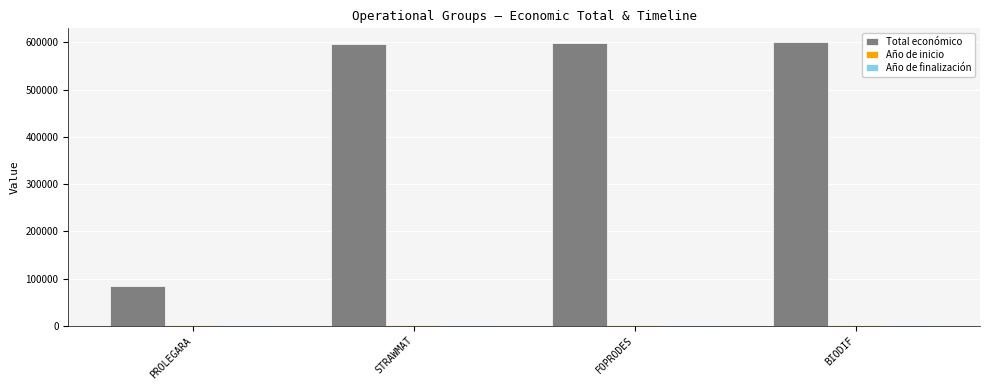

Which series has the largest total across all categories?

Total económico